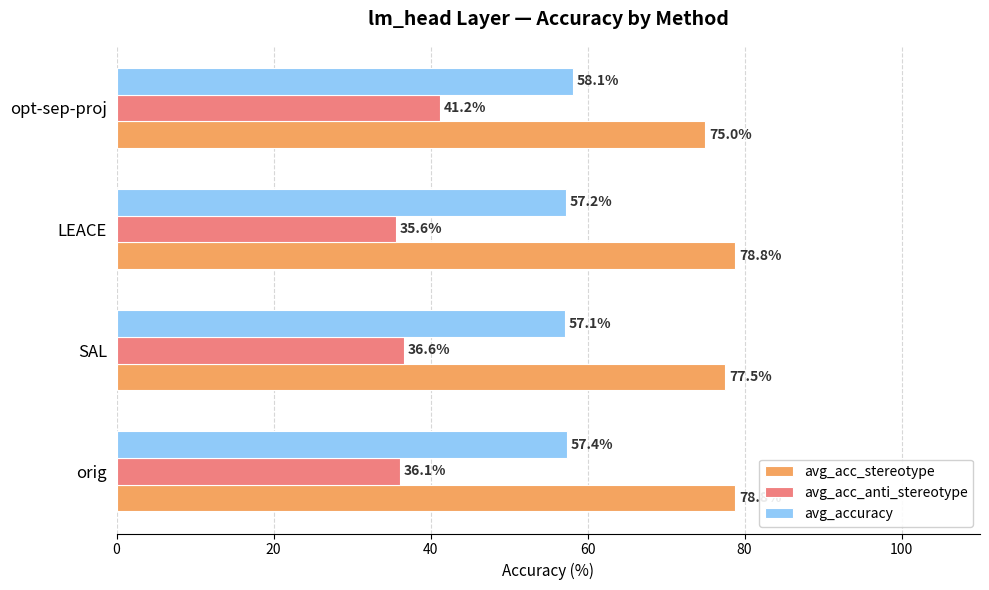

What is the smallest value displayed?

35.6